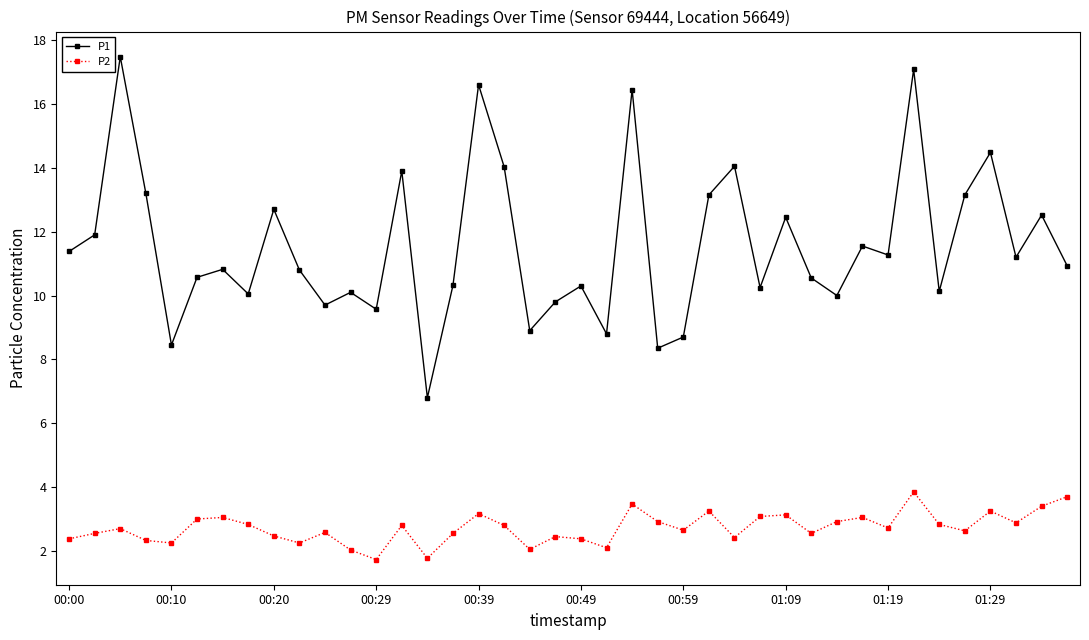

Rank the series by their average value, from highest to lowest.

P1, P2